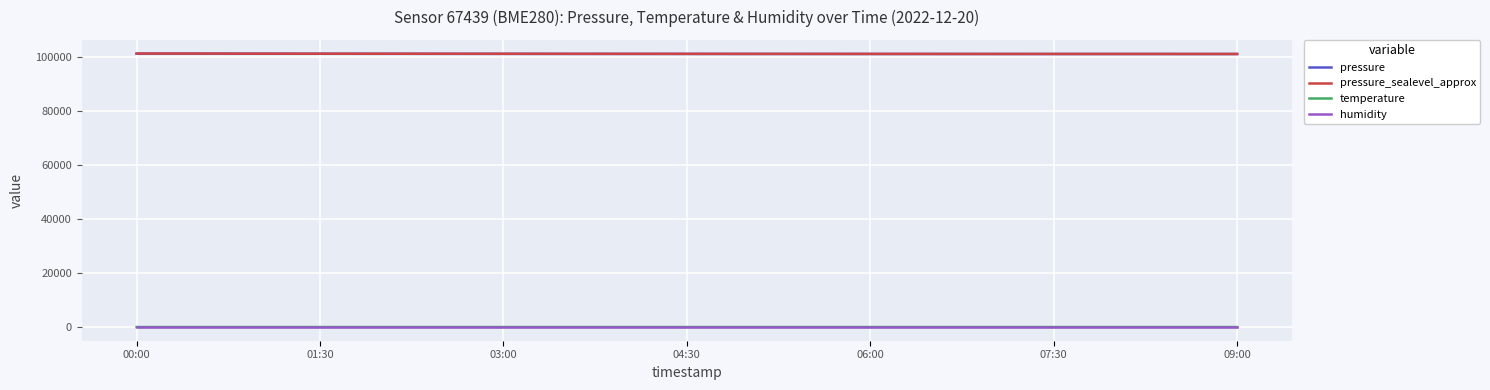

What is the greatest value displayed?

101415.5